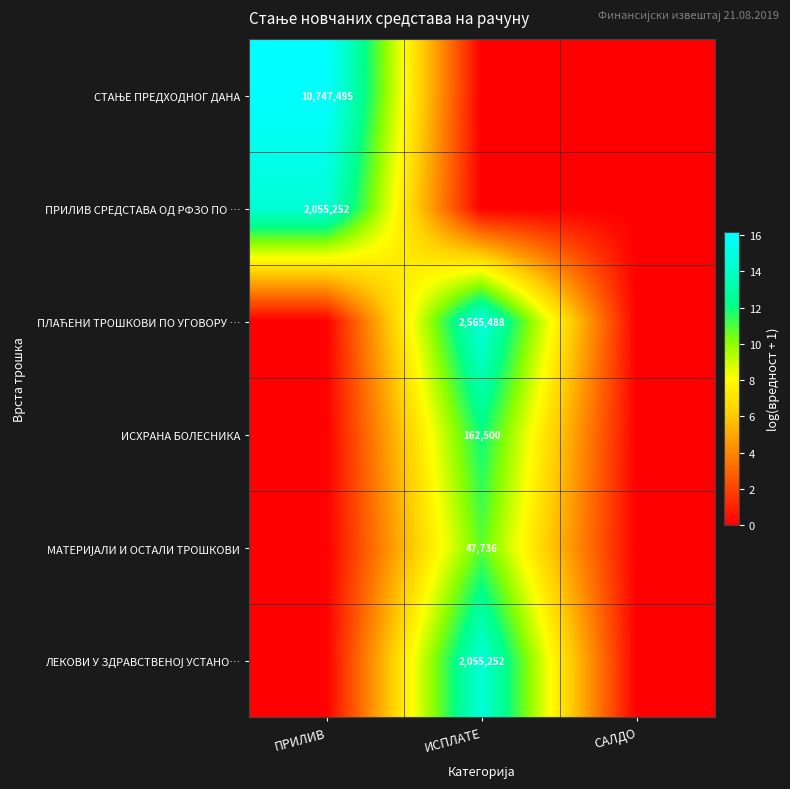

The value of ИСХРАНА БОЛЕСНИКА at ИСПЛАТЕ is 12.0. True or false?

True